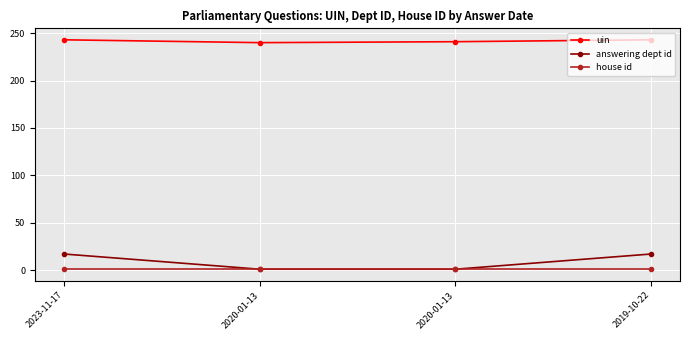

How many lines are shown in the chart?

3